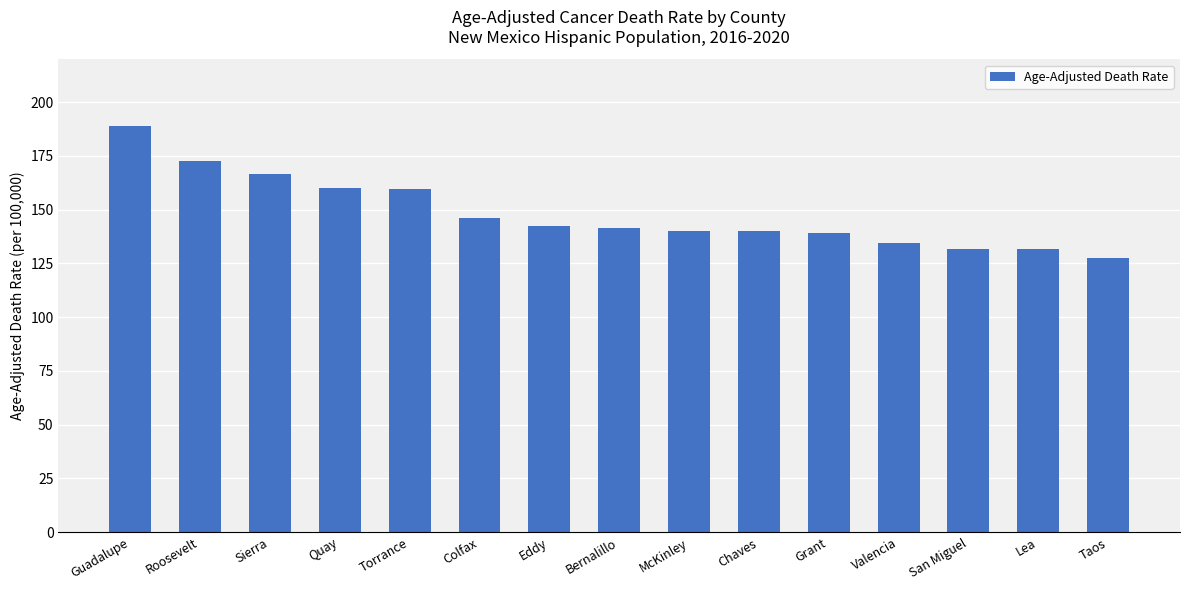

The value at Guadalupe is 122.2. True or false?

False